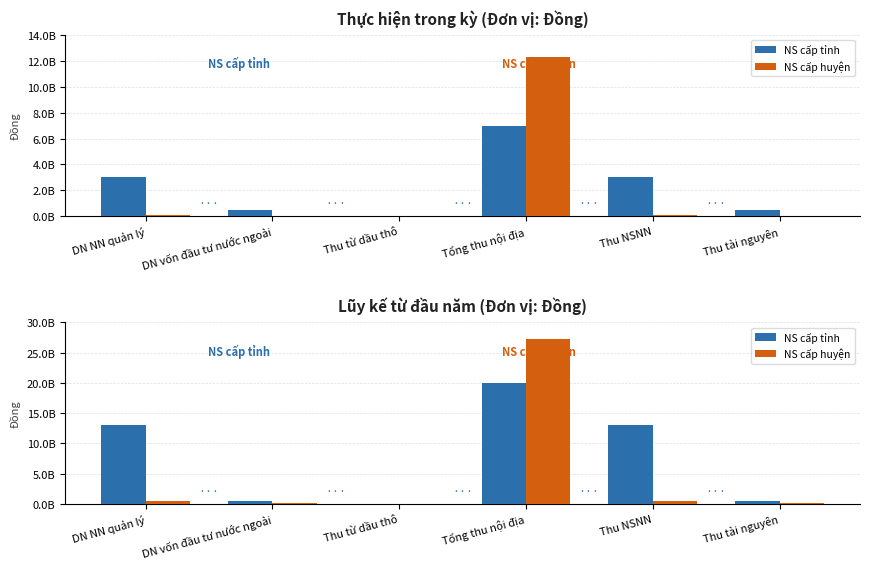

What is the greatest value displayed?

27174131967